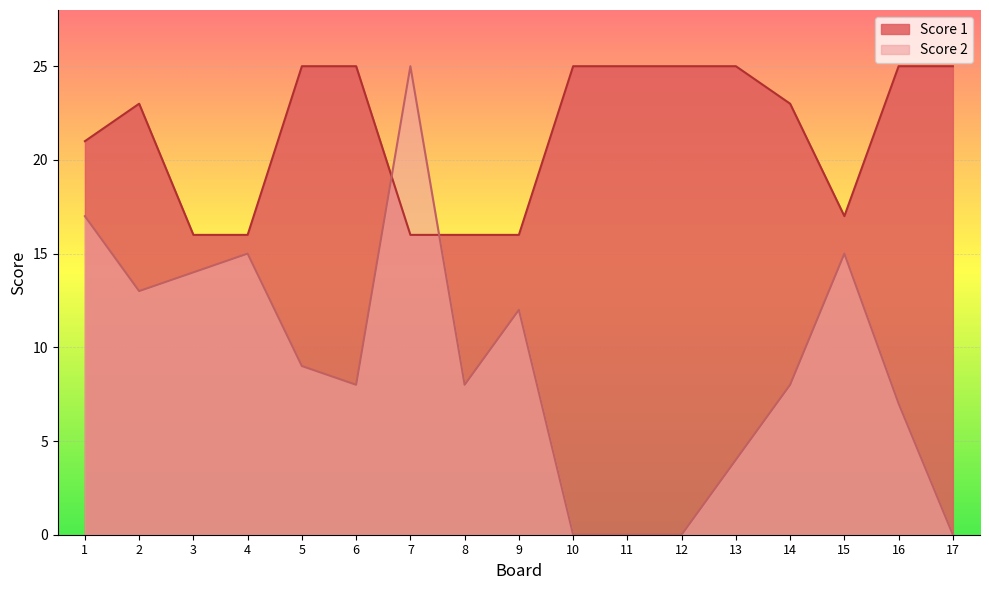

In Score 1, how many points are lower than both neighbors (excluding endpoints)?

1